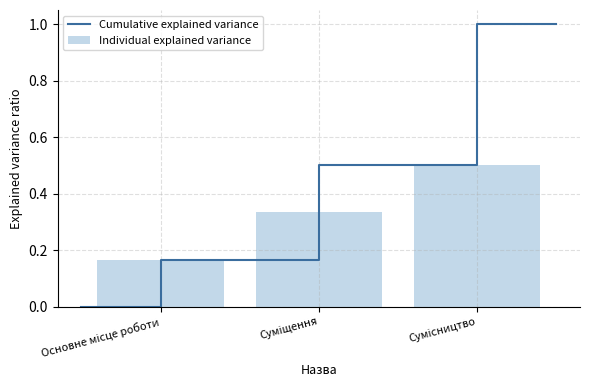

What is the difference between the values at Основне місце роботи and Суміщення?

0.2